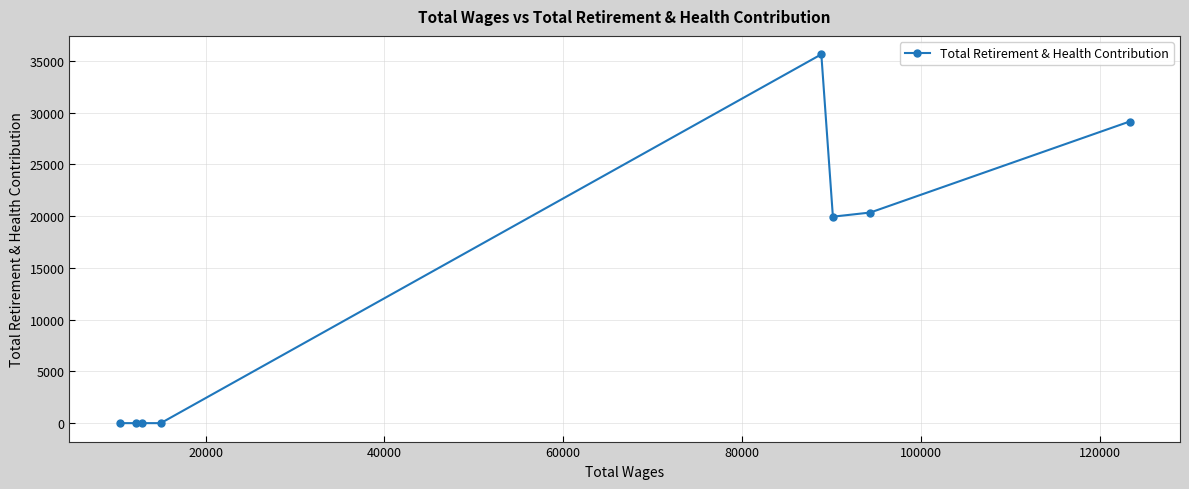

Does the chart display data point markers on the line(s)?

Yes